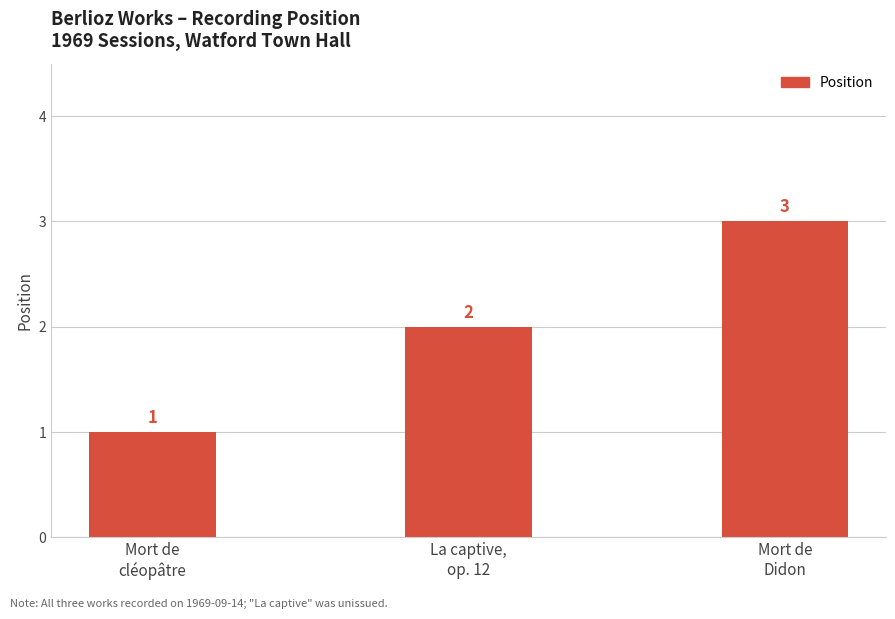

What is the value of the 2nd bar from the left?

2